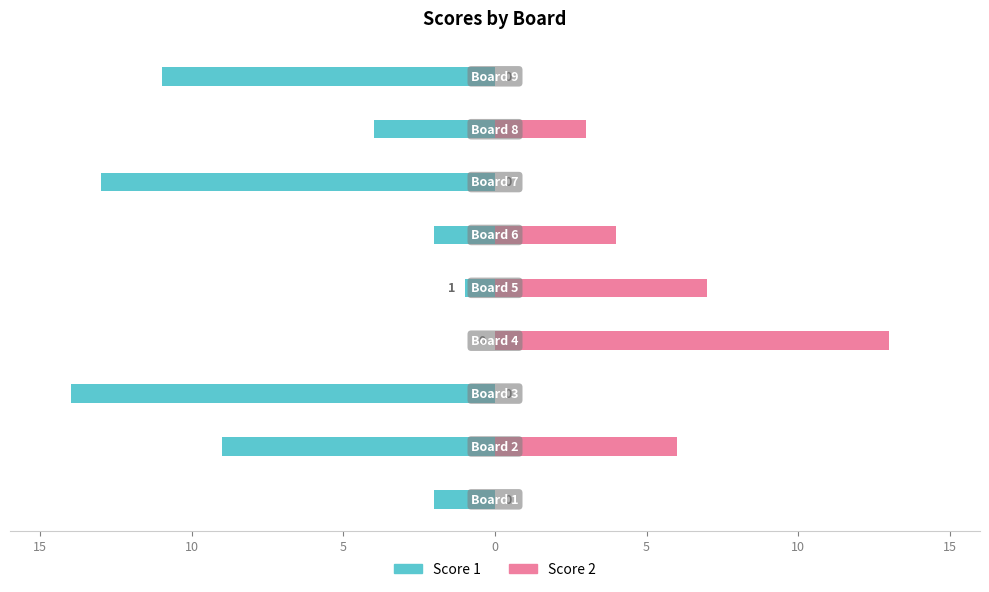

How many groups of bars are there?

9